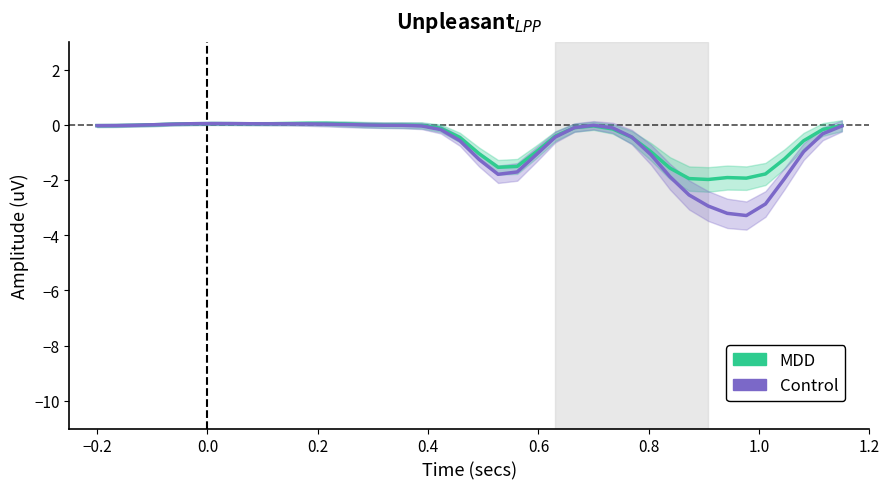

Reading left to right, extract all data points from this chart.

MDD: -0.0	-0.0	-0.0	0.0	0.0	0.0	0.0	0.0	0.0	0.0	0.0	0.1	0.0	0.0	0.0	-0.0	-0.0	-0.0	-0.1	-0.5	-1.0	-1.5	-1.5	-1.0	-0.4	-0.1	-0.0	-0.2	-0.5	-1.0	-1.6	-1.9	-2.0	-1.9	-1.9	-1.8	-1.2	-0.6	-0.2	-0.0
Control: -0.0	-0.0	-0.0	0.0	0.0	0.0	0.0	0.0	0.0	0.0	0.0	0.0	0.0	0.0	-0.0	-0.0	-0.0	-0.0	-0.2	-0.6	-1.3	-1.8	-1.7	-1.1	-0.4	-0.1	-0.0	-0.1	-0.4	-1.1	-1.9	-2.5	-2.9	-3.2	-3.3	-2.9	-1.9	-1.0	-0.3	-0.0